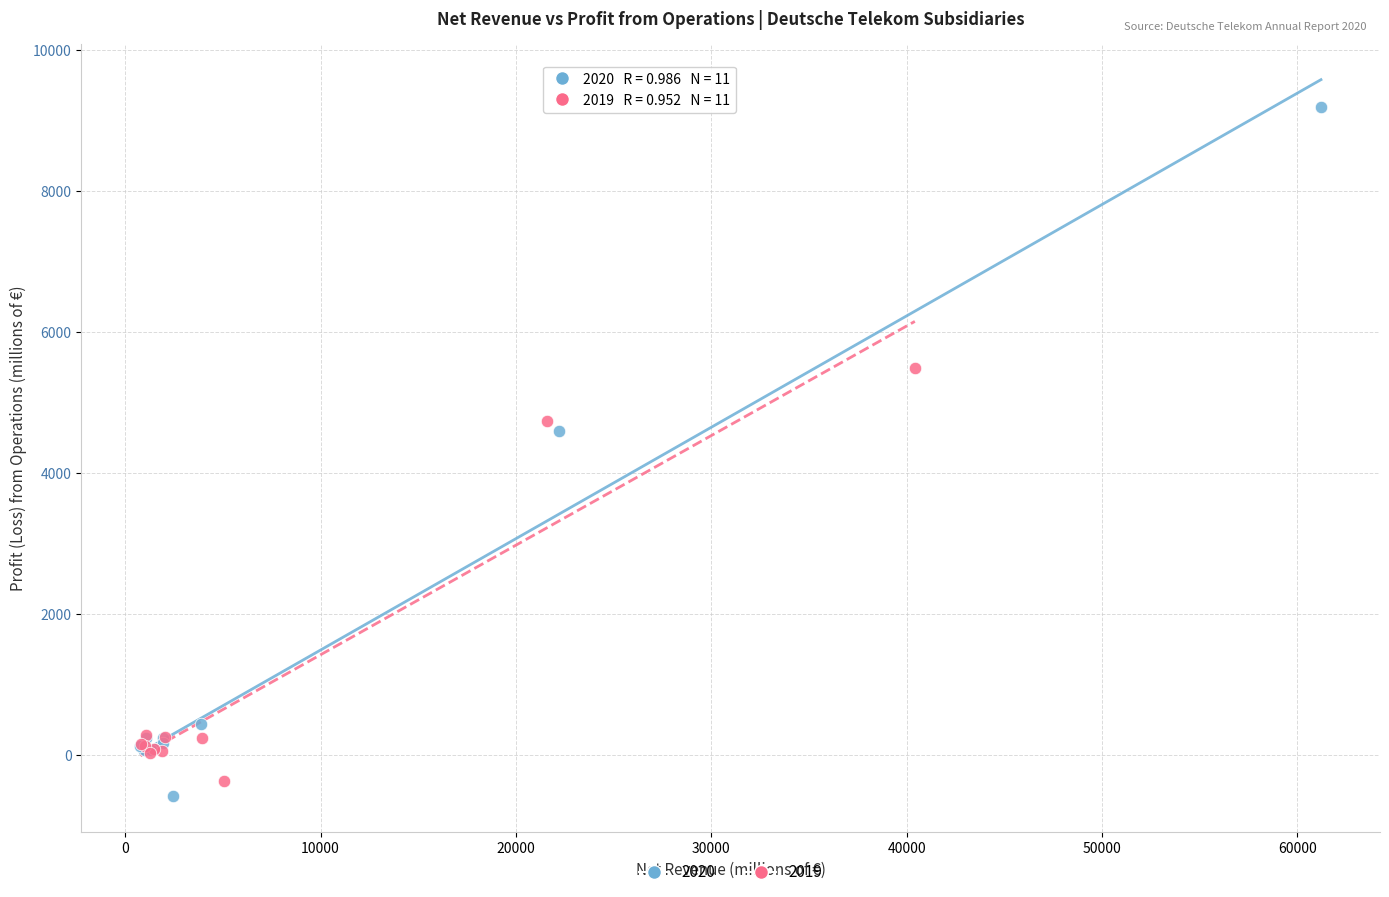

Which series reaches the maximum Y coordinate?

2020